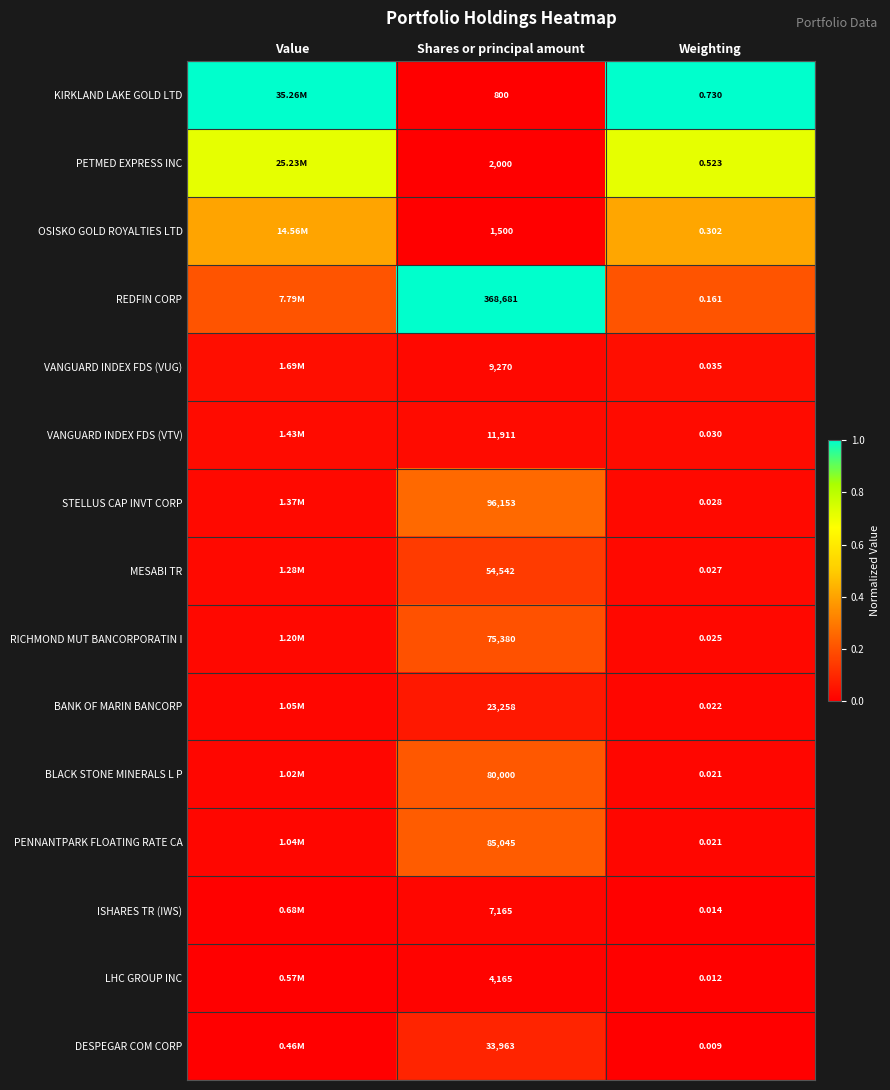

Is the value of VANGUARD INDEX FDS (VTV) at Weighting greater than the value of PENNANTPARK FLOATING RATE CA at Weighting?

Yes